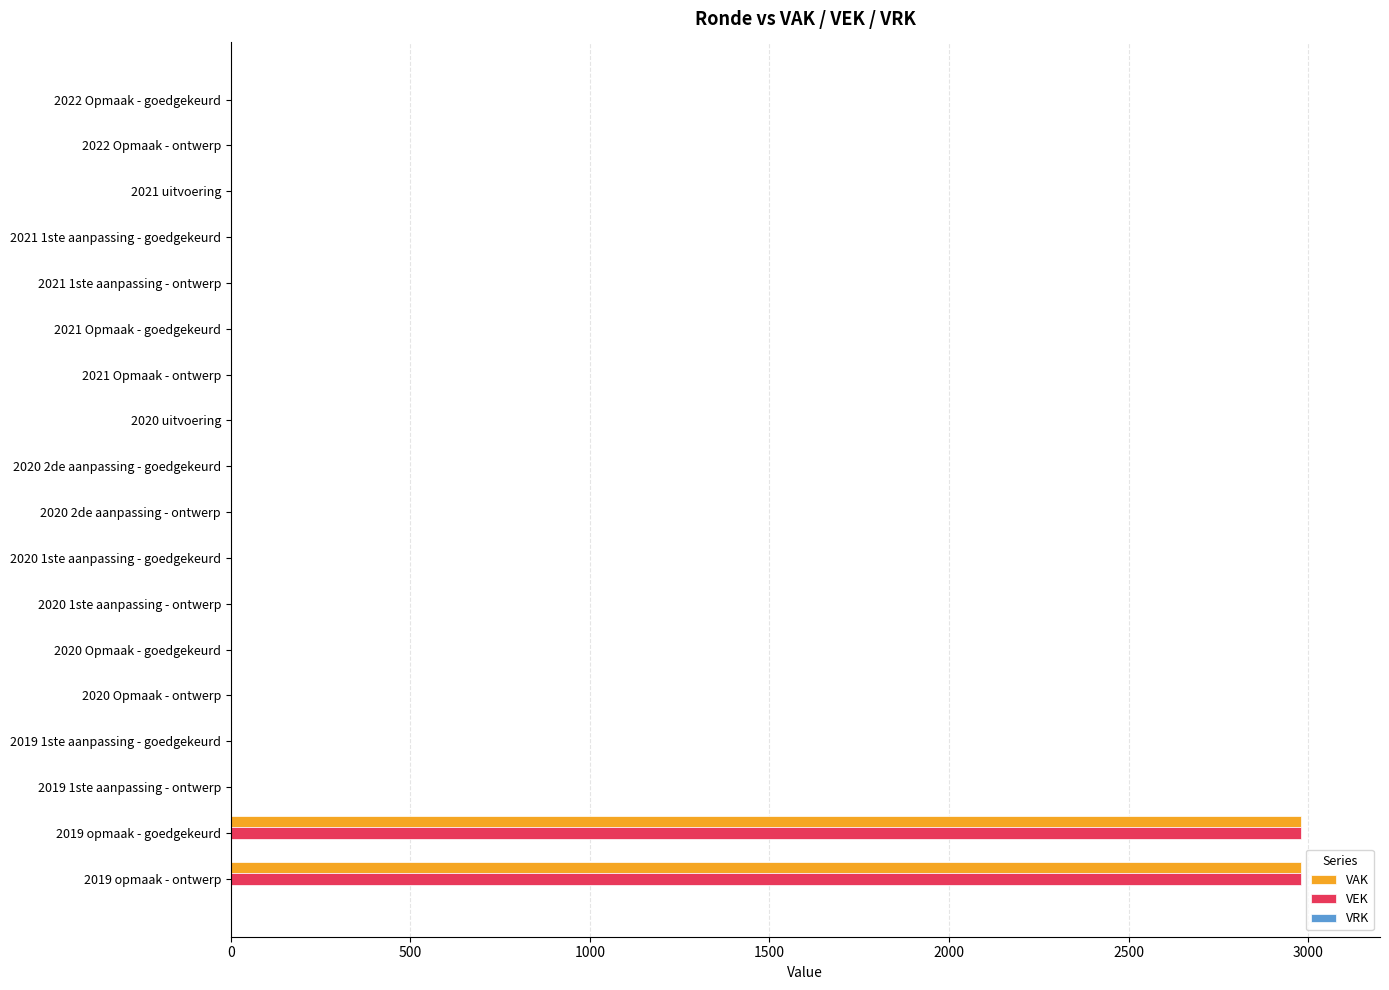

What is the maximum value shown in the chart?

2981